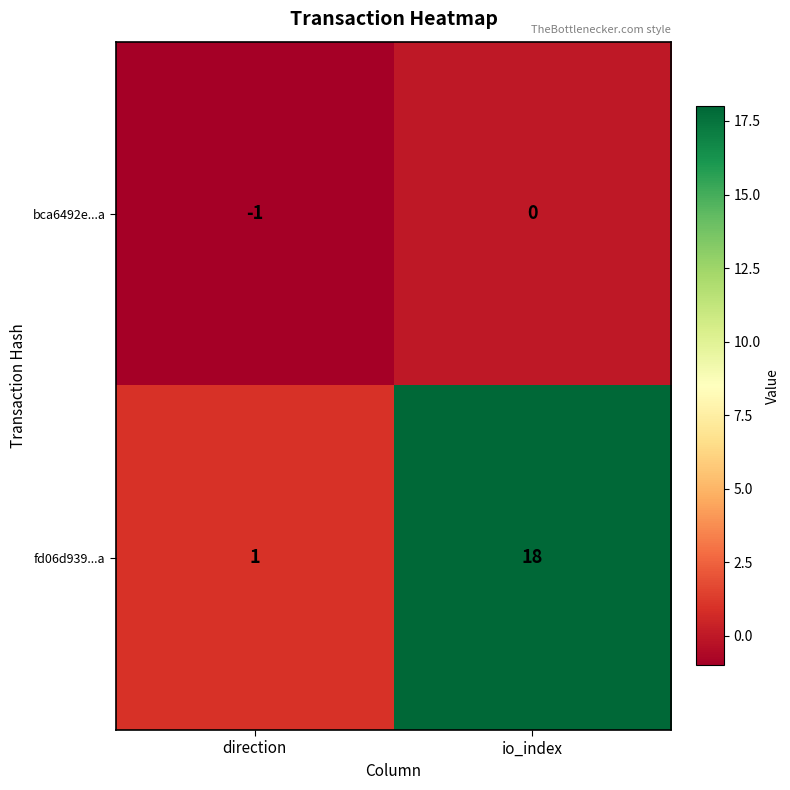

At which category does the chart reach its peak across all series?

io_index